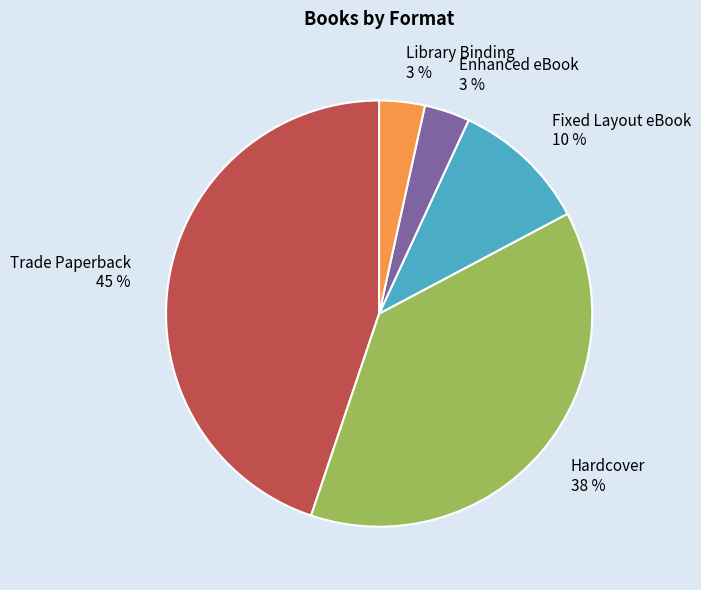

What is the largest slice in the pie chart?

Trade Paperback